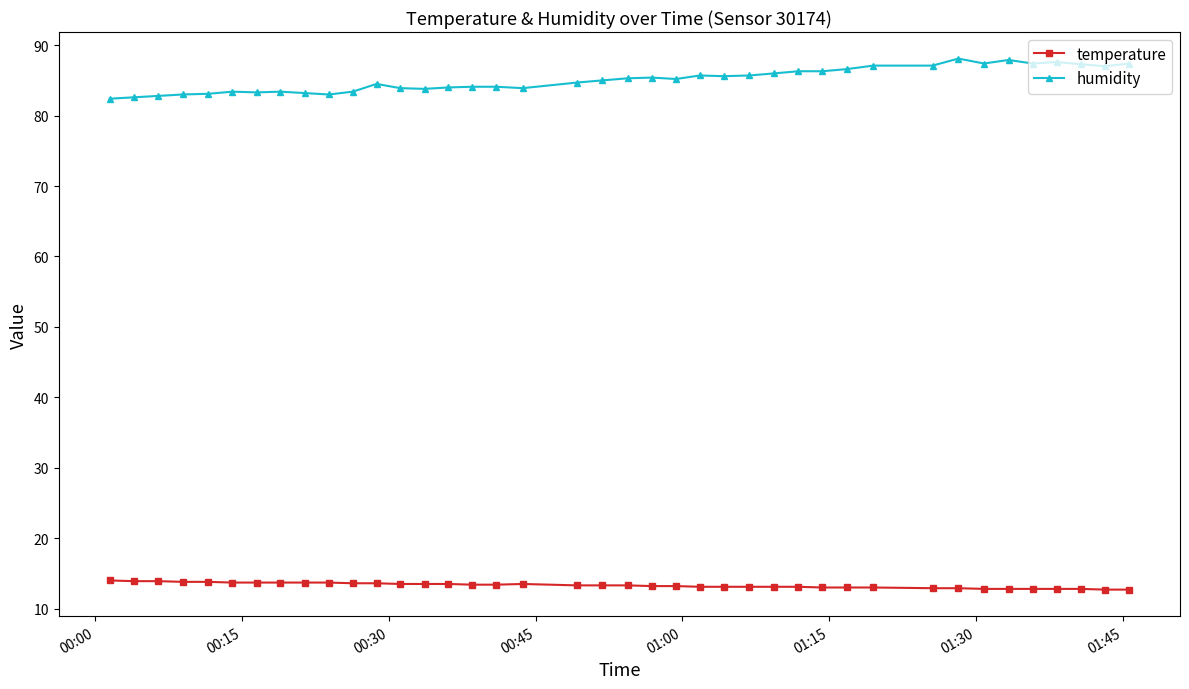

What is the maximum value for humidity?

88.1